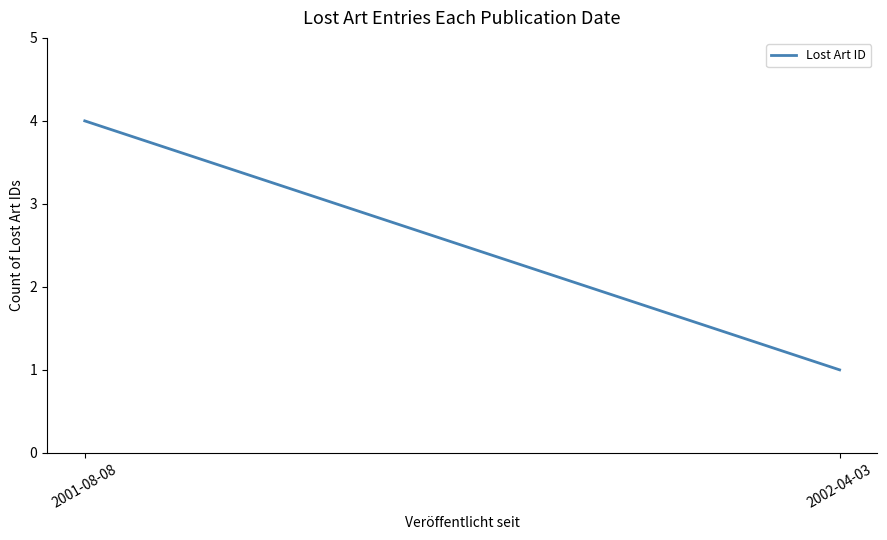

The value at 2002-04-03 is 1. True or false?

True